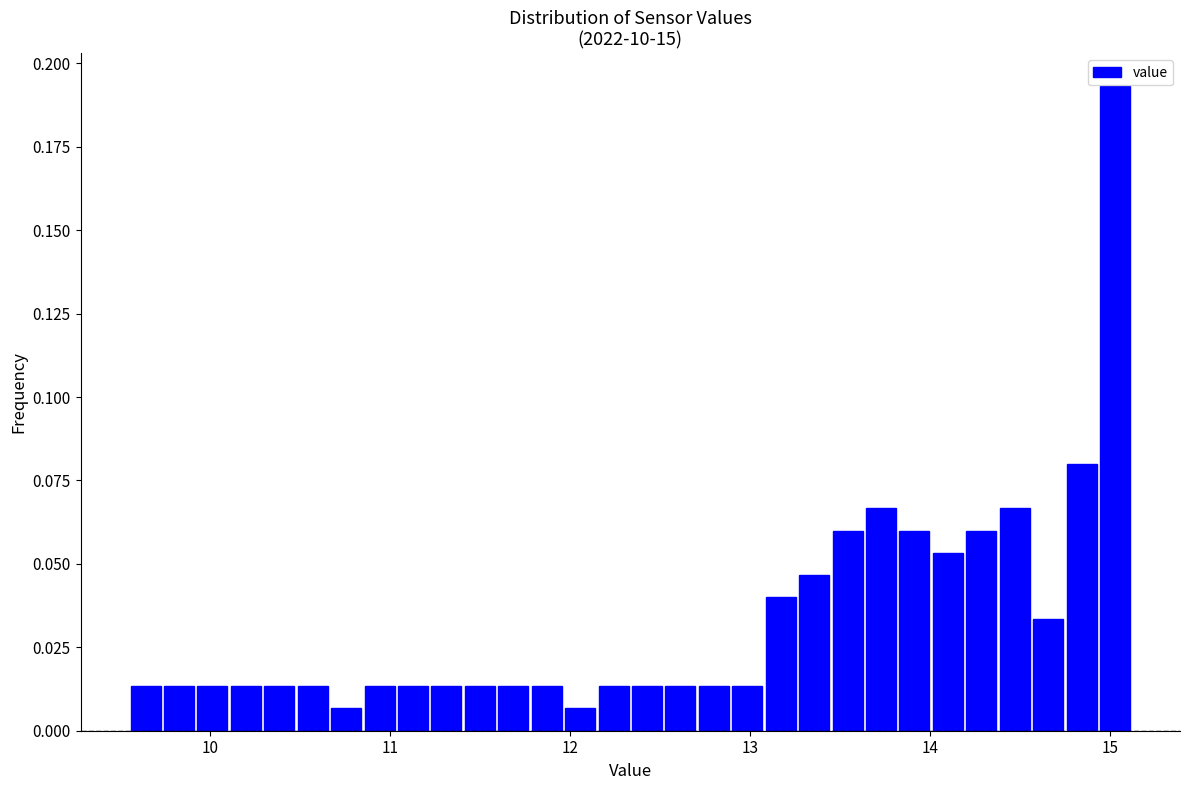

Around what value on the x-axis is the tallest bar? Give the approximate position of its centre, as read against the axis.

15.0